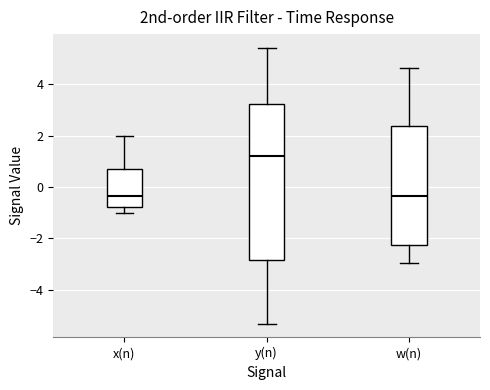

Where does the lower whisker of the box for w(n) end on the y-axis? The values are not printed on the chart, so give them approximately, as read against the axis.

-3.0